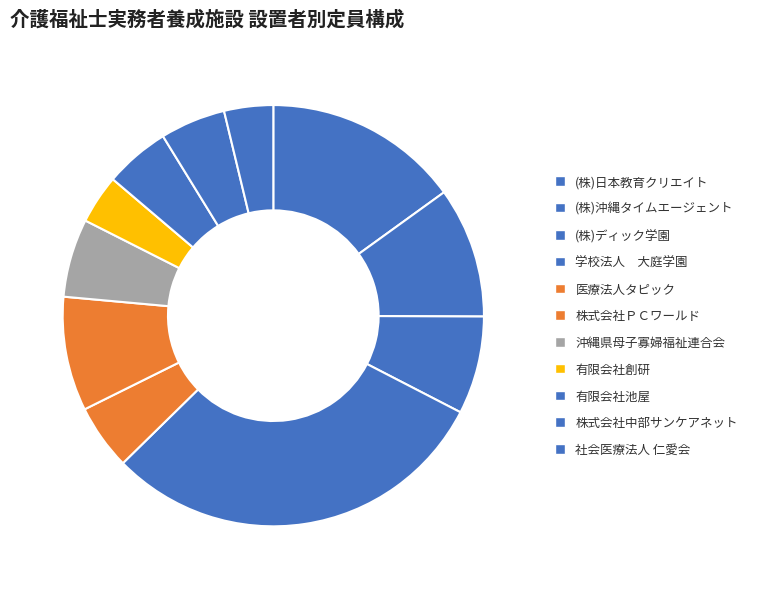

Which category has the biggest portion of the pie?

学校法人 大庭学園